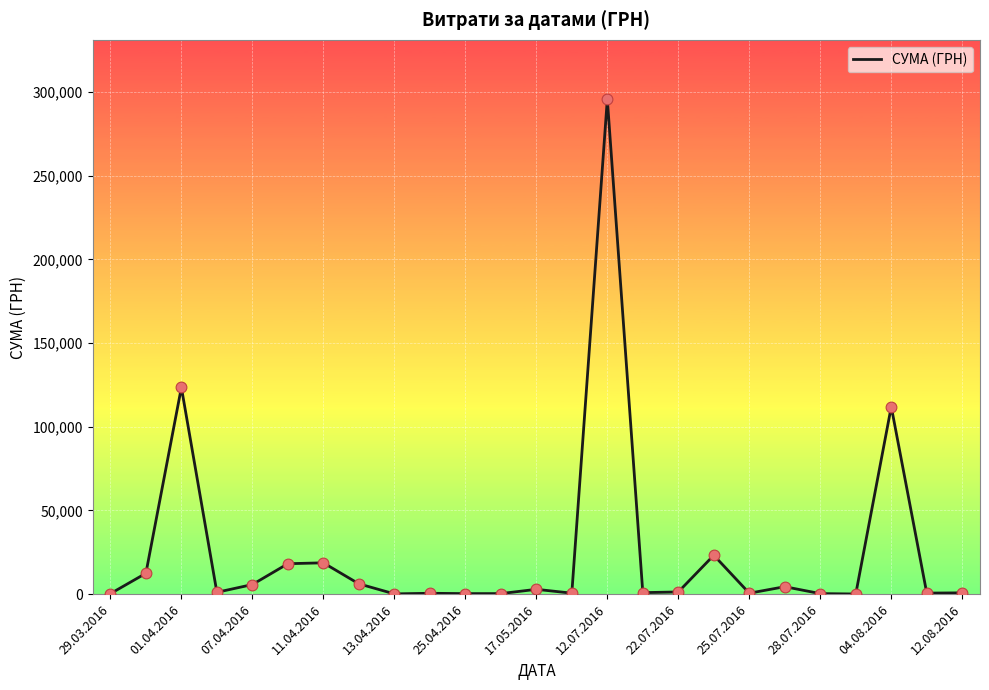

What is the difference between the maximum and minimum values?

295540.8